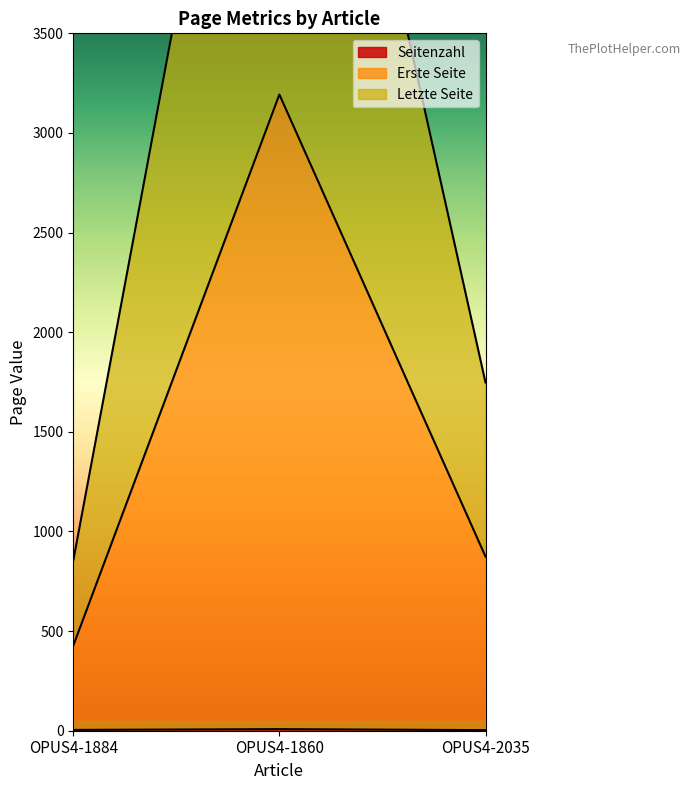

What are all the series names shown in the legend?

Seitenzahl, Erste Seite, Letzte Seite